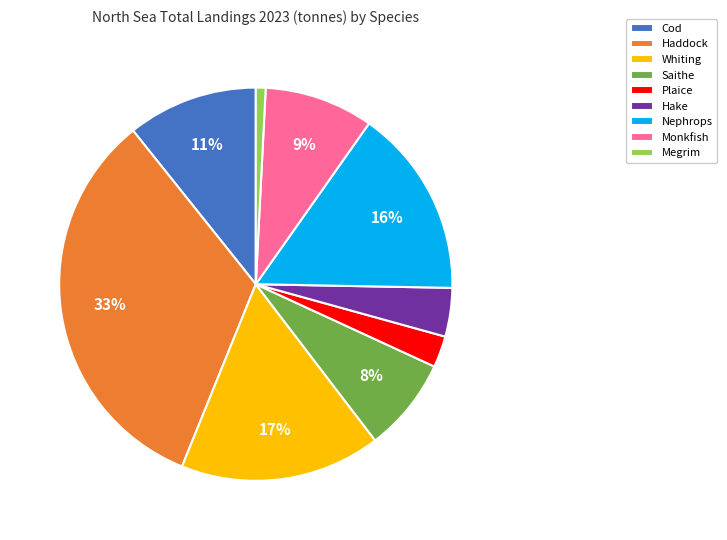

Does Megrim account for over 50% of the chart?

No